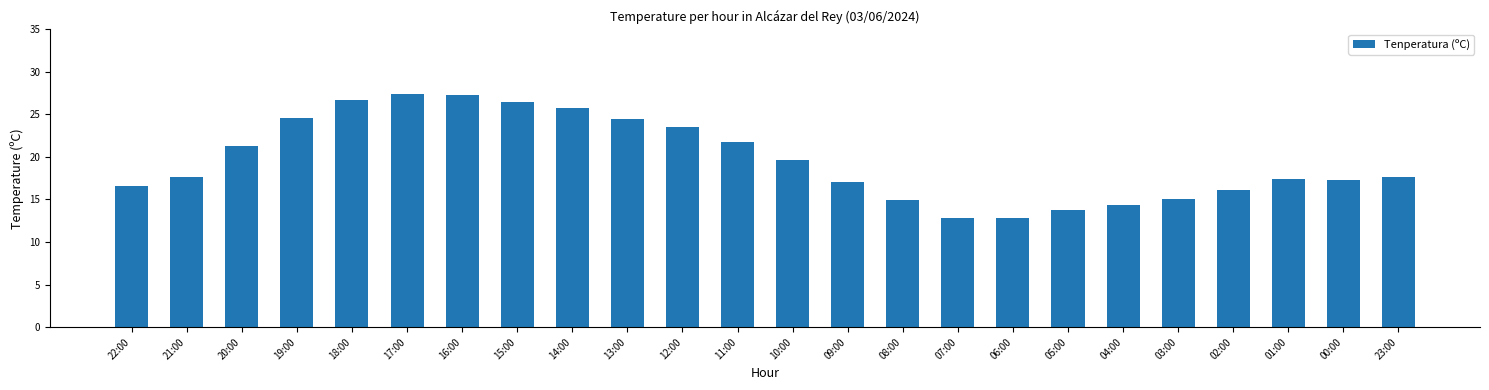

The value at 22:00 is 16.6. True or false?

True